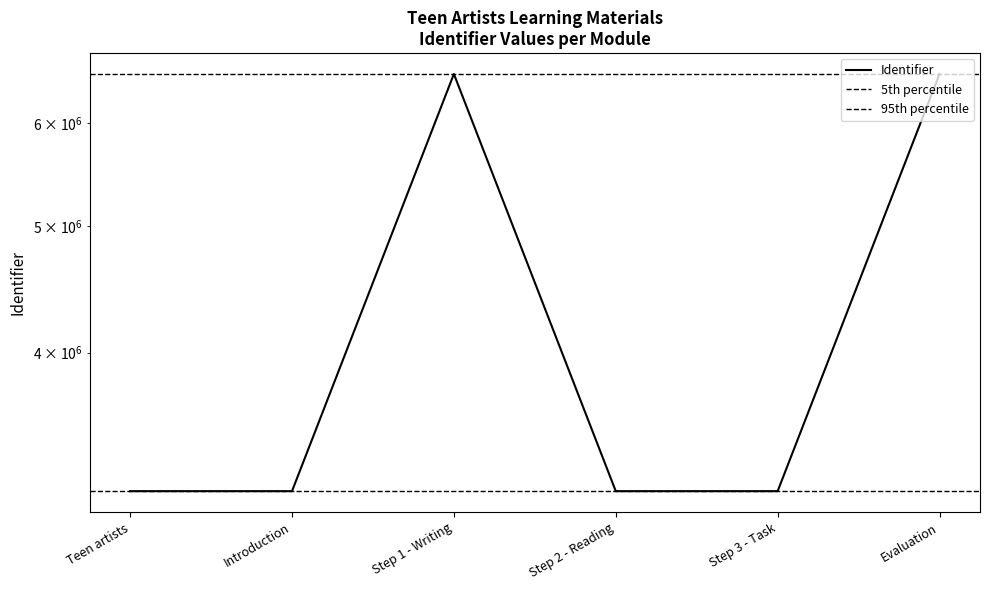

Reading left to right, what are all the values shown in this chart?

3132793	3132794	6540793	3132796	3132798	6540795